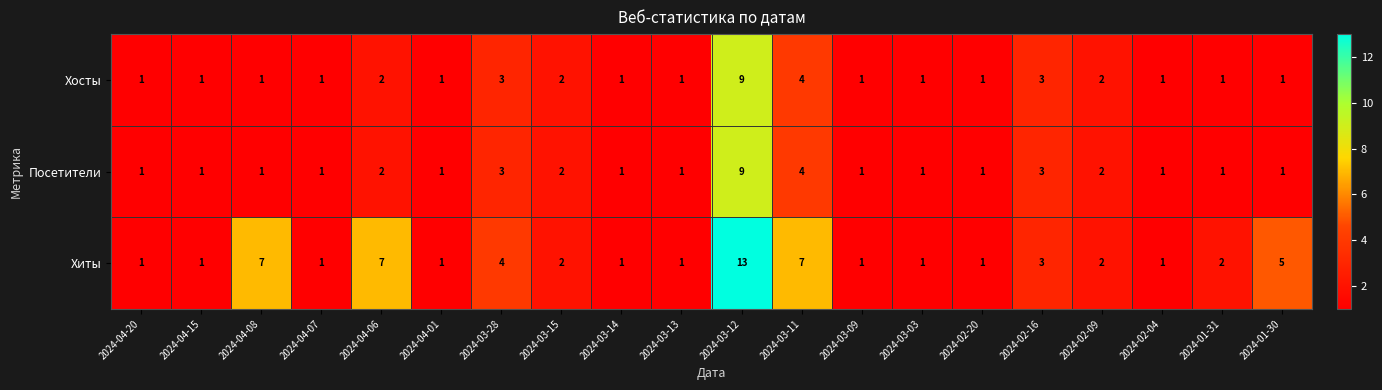

Count the number of categories in the chart.

20